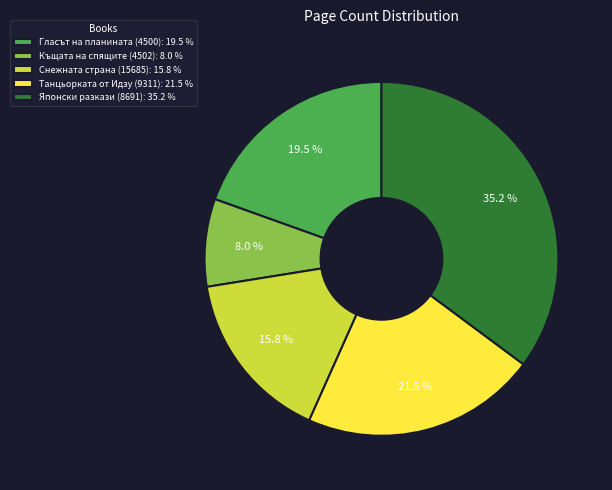

Combined, what portion of the pie is Къщата на спящите (4502) and Танцьорката от Идзу (9311)?

29.5%